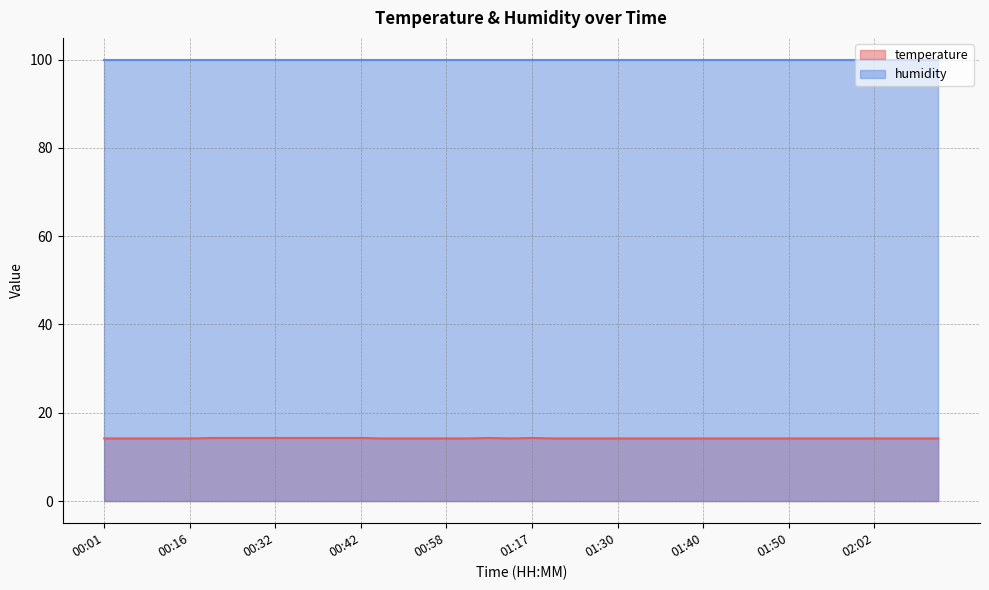

True or false: the data has more than 0 interior local peaks.

True